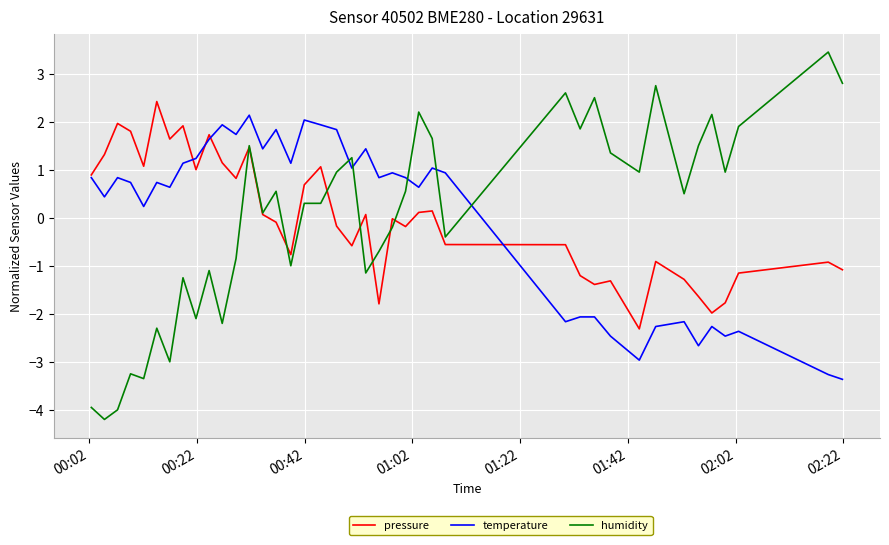

What is the maximum value for temperature?

2.1